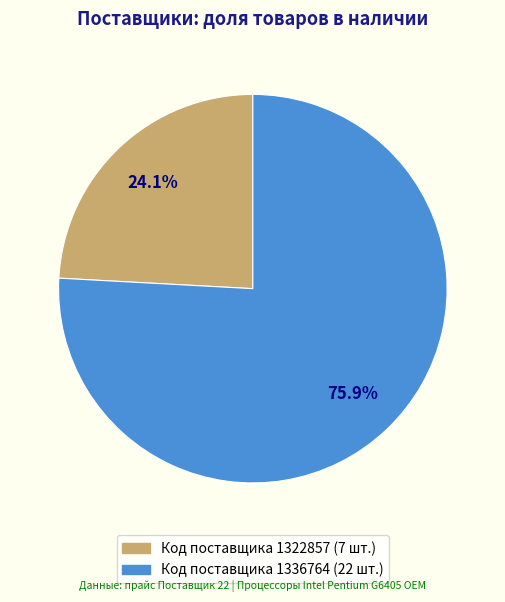

Is there a majority slice in this chart?

Yes